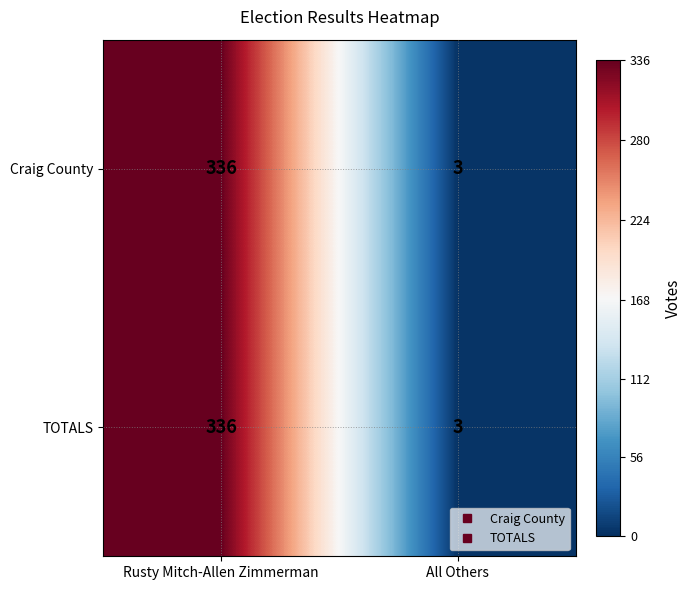

What is the sum of all TOTALS values?

339